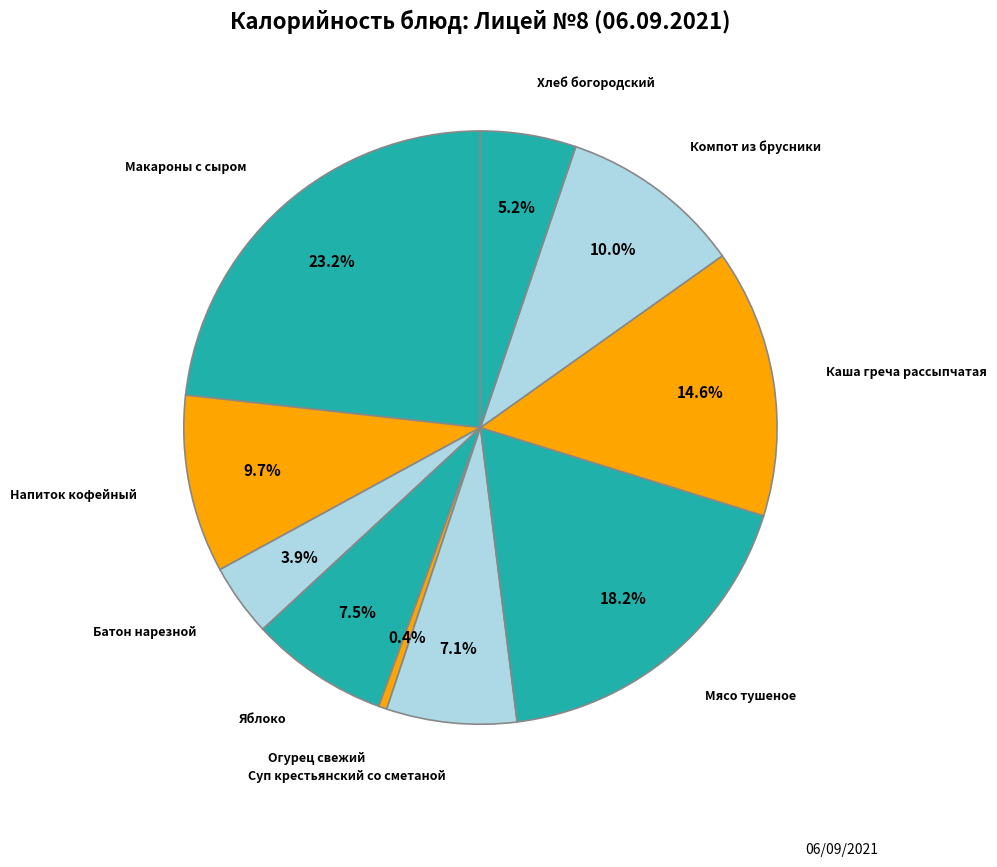

How many slices are in this pie chart?

10